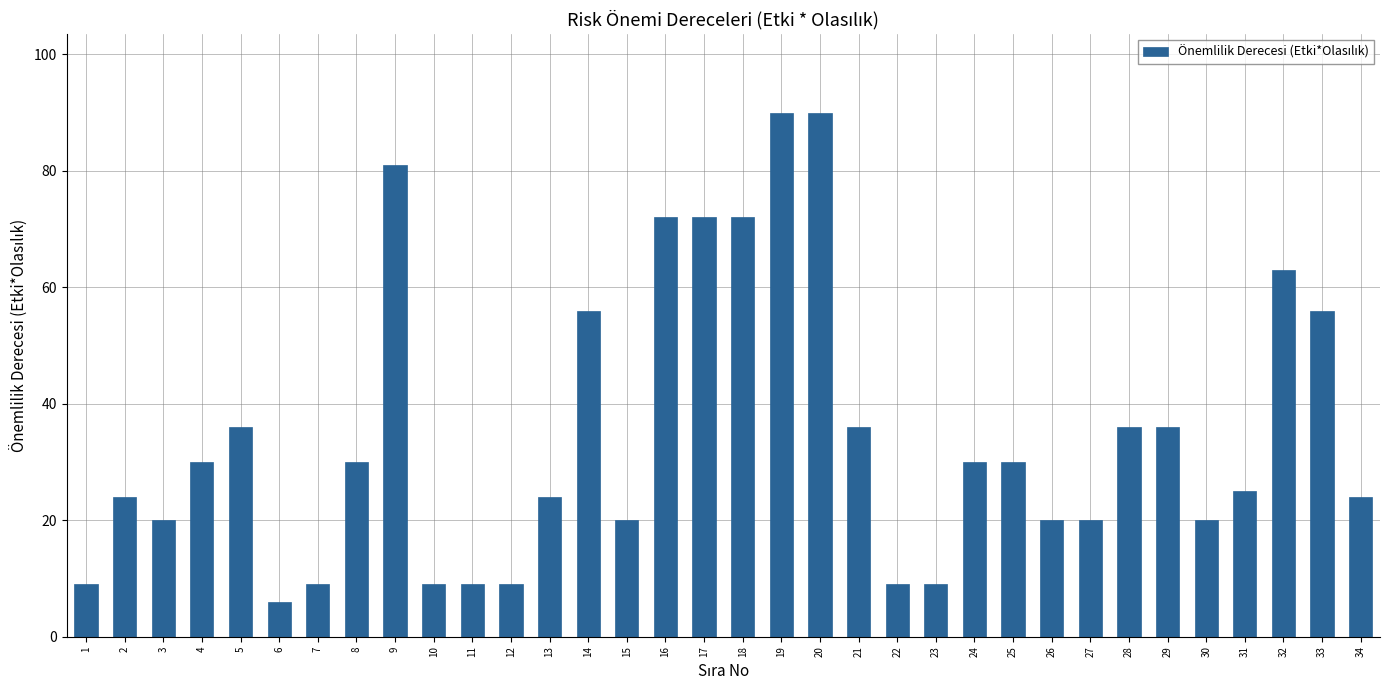

What value does the data have at 32?

63